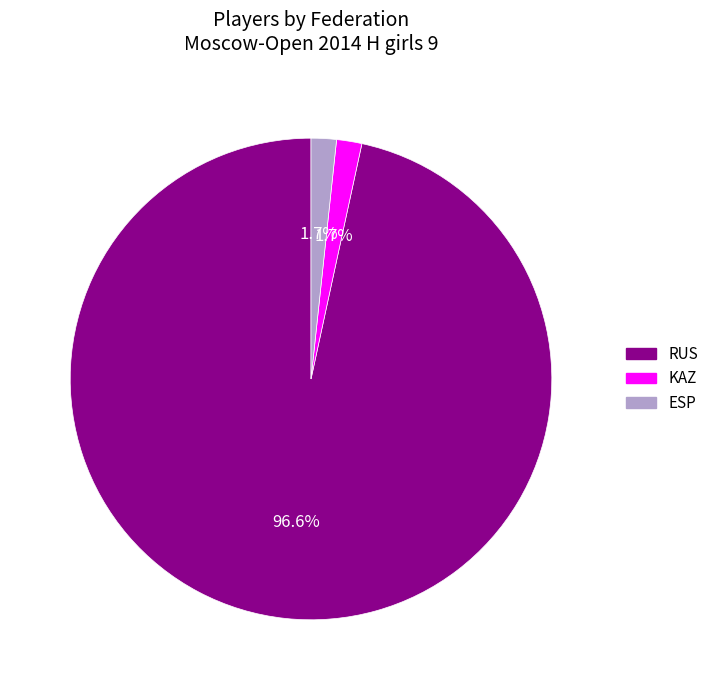

To the nearest percent, what percentage of the pie is KAZ?

2%